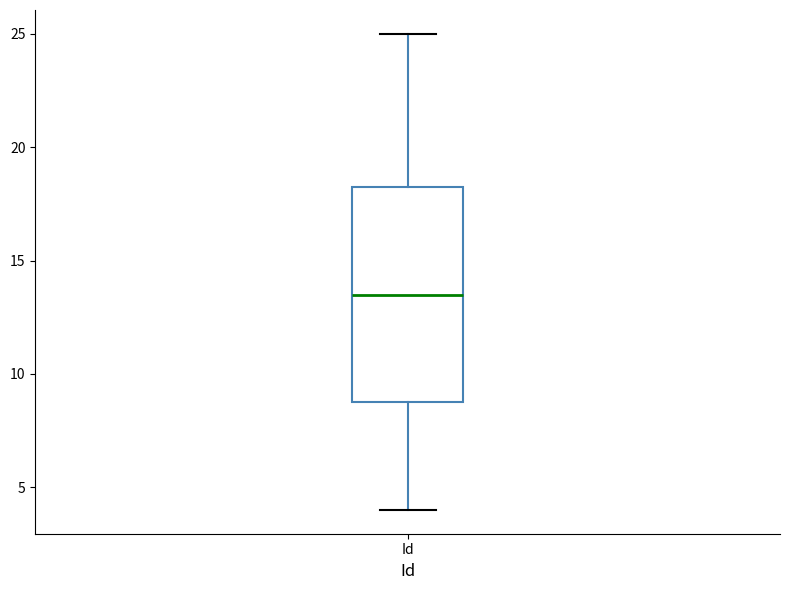

Transcribe this box plot: give where the median line is, the range the box spans, and where the two whiskers end, as read against the y-axis. The values are not printed on the chart, so give them approximately, as read against the axis.

median 13.5, box 9.0 to 18.5, whiskers 4.0 to 25.0